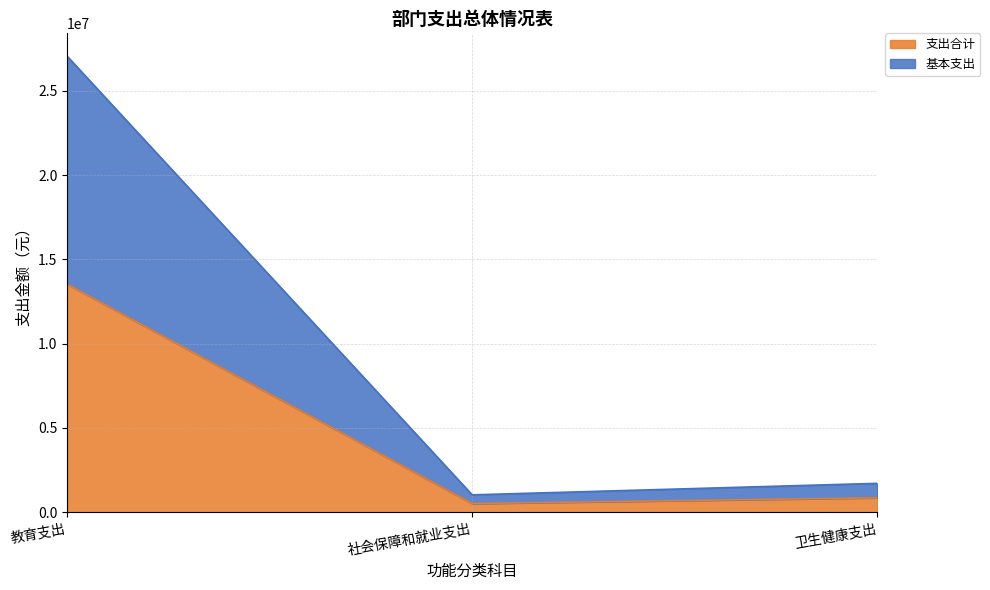

What is the label of the 3rd point from the left?

卫生健康支出